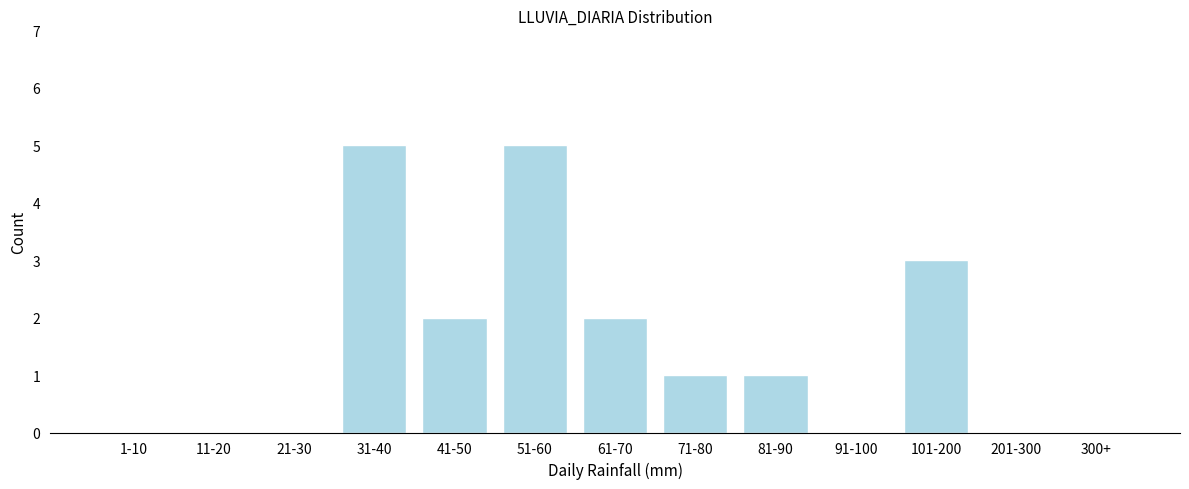

Reading left to right, list all the values displayed in this chart.

1-10=0	11-20=0	21-30=0	31-40=5	41-50=2	51-60=5	61-70=2	71-80=1	81-90=1	91-100=0	101-200=3	201-300=0	300+=0